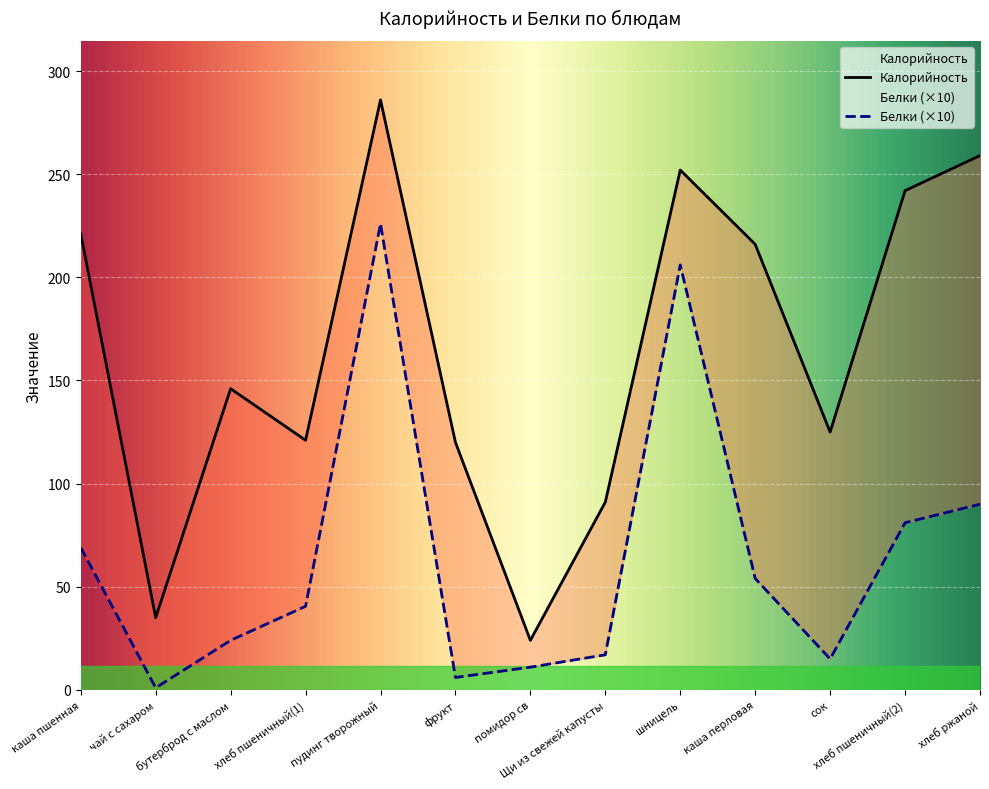

What is the maximum value for Калорийность?

286.0